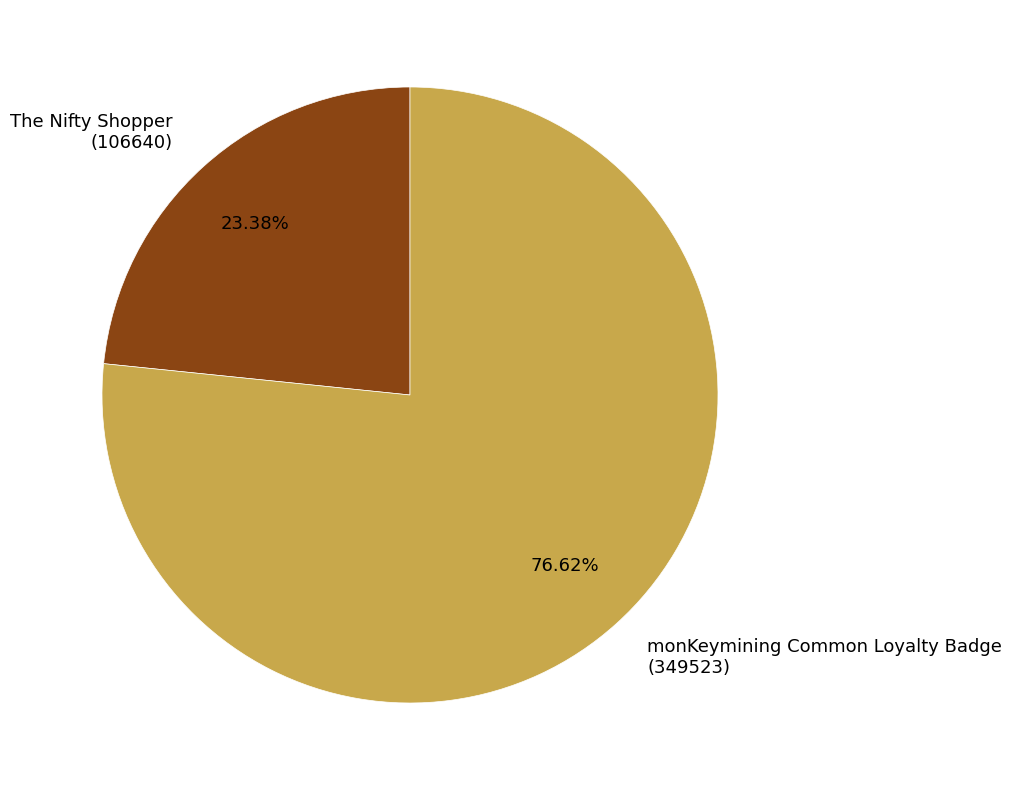

Which category accounts for the majority?

monKeymining Common Loyalty Badge (349523)